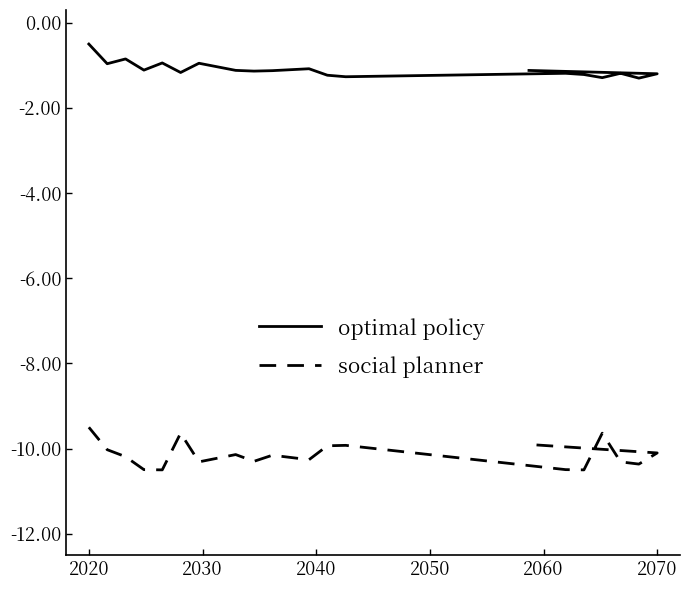

Which series has the largest total across all categories?

optimal policy